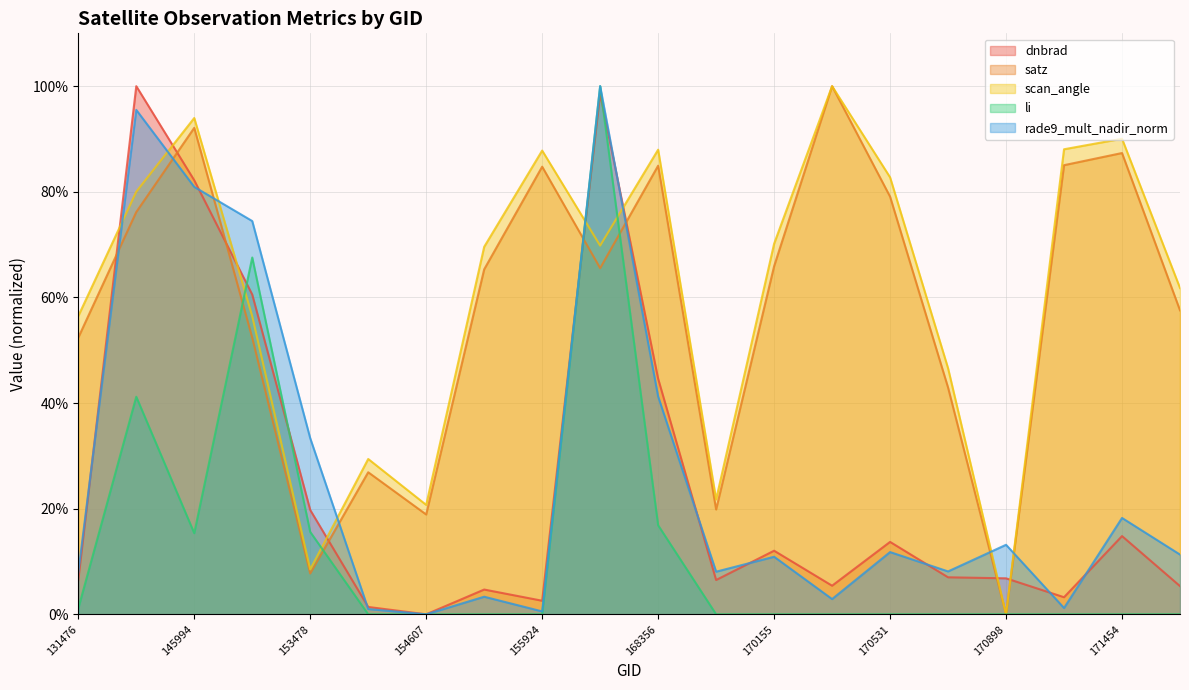

Between 141662 and 171260, which series saw the biggest shift?

dnbrad